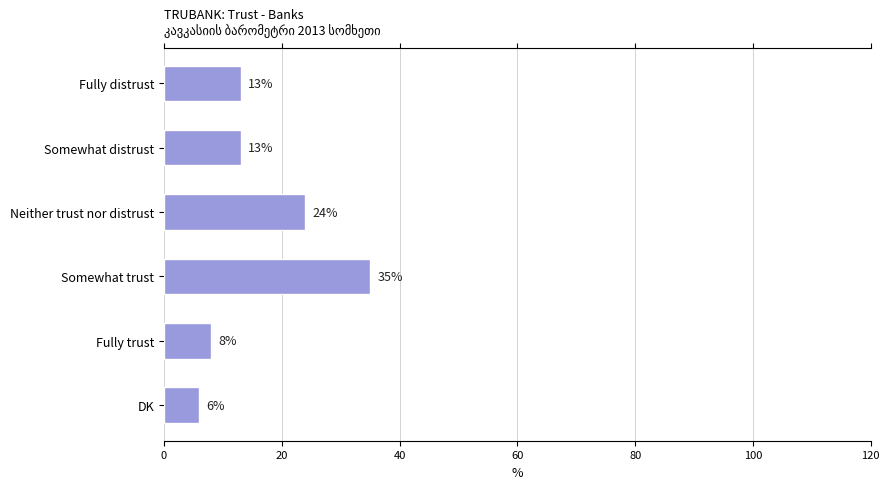

What is the change in value from Somewhat distrust to Neither trust nor distrust?

+11